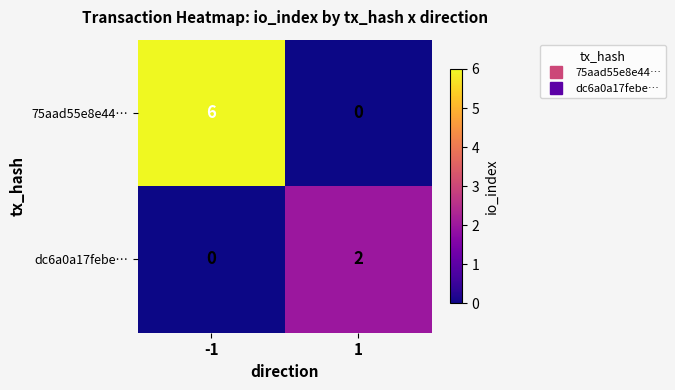

Rank the series at -1 from highest to lowest value.

75aad55e8e44…, dc6a0a17febe…